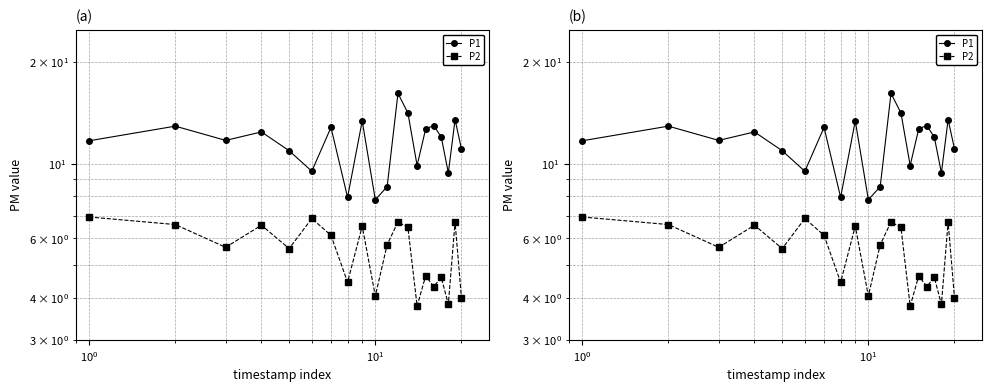

At how many categories does at least one series exceed 4?

20